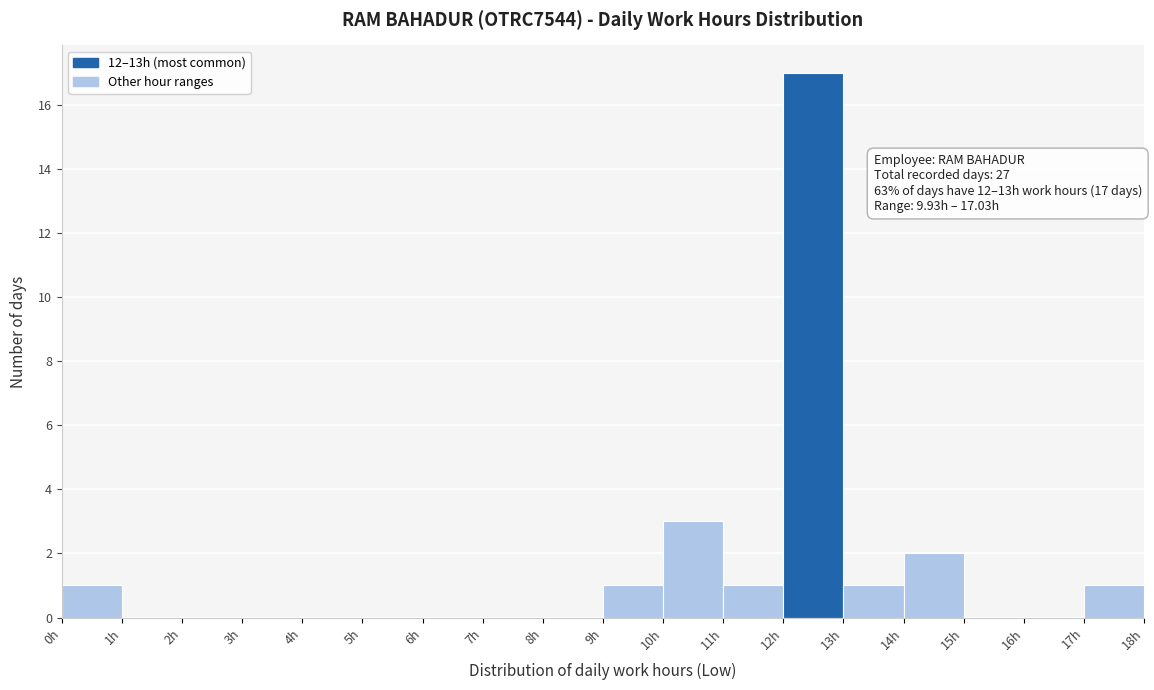

Over which range of the x-axis is the bar tallest?

12 to 13